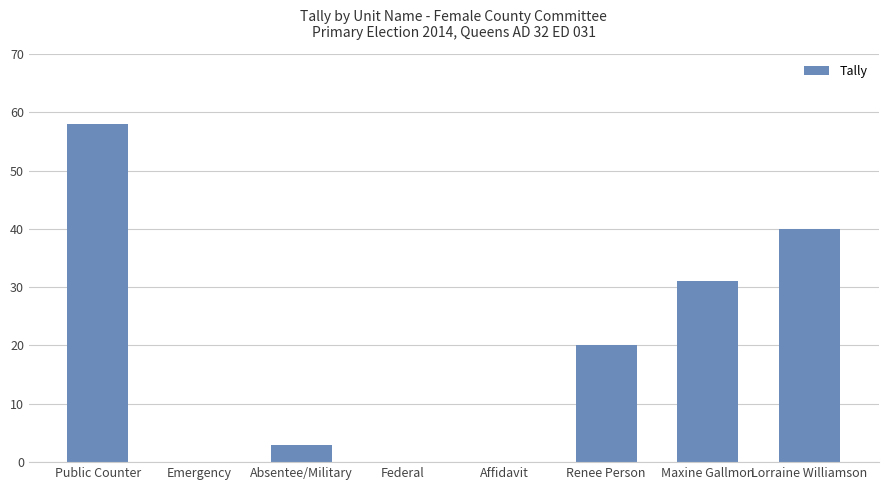

Are the bars grouped side by side (vs. stacked)?

No